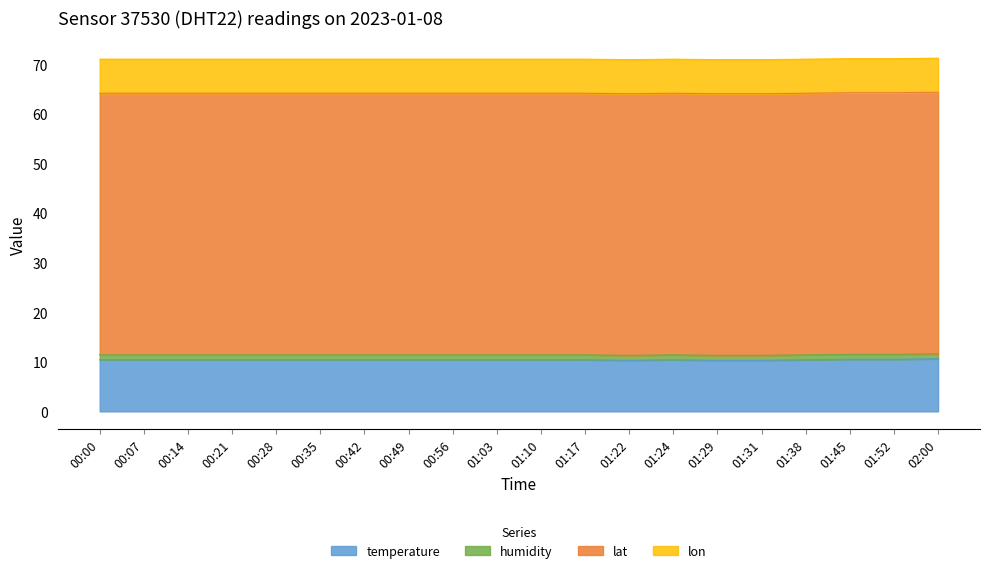

True or false: lat has a value of 52.8 at 00:21.

True